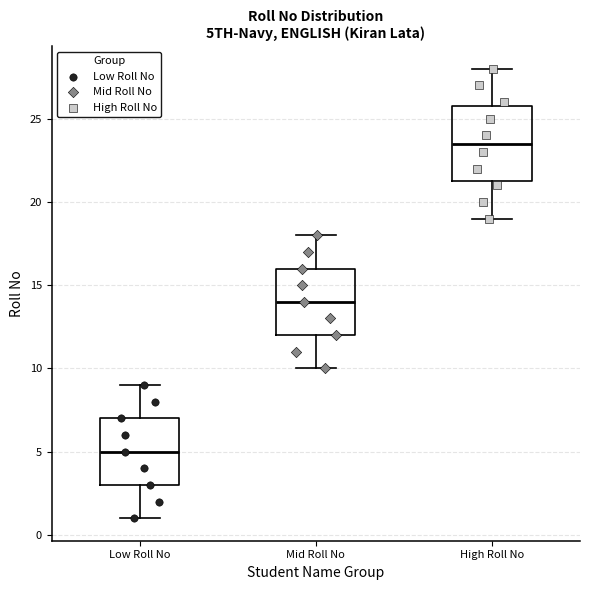

Where does the median line of the box for Low Roll No sit on the y-axis? The values are not printed on the chart, so give them approximately, as read against the axis.

5.0